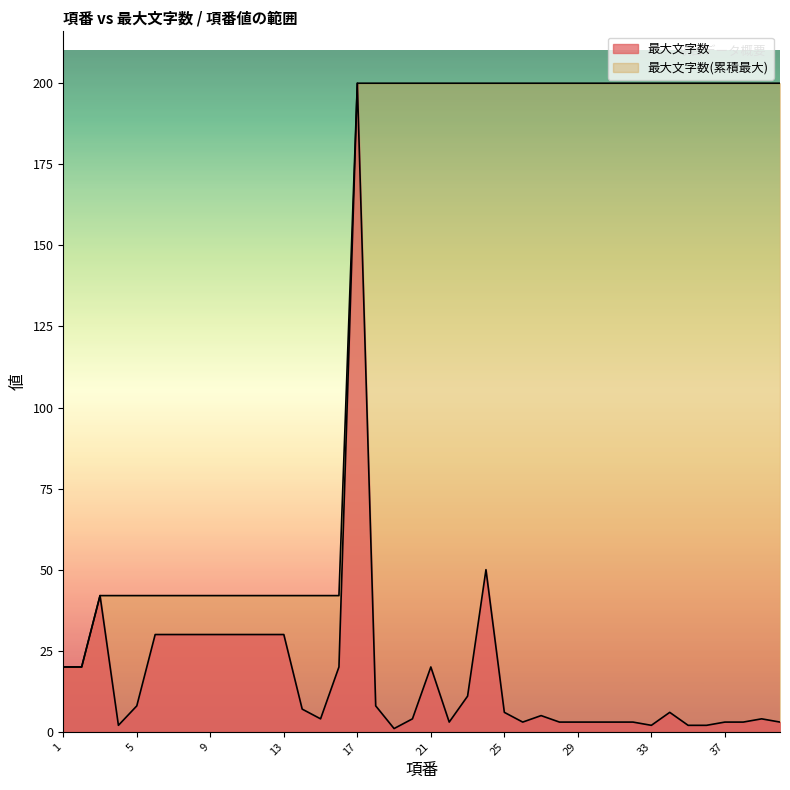

At which category does the data reach its first local valley?

4